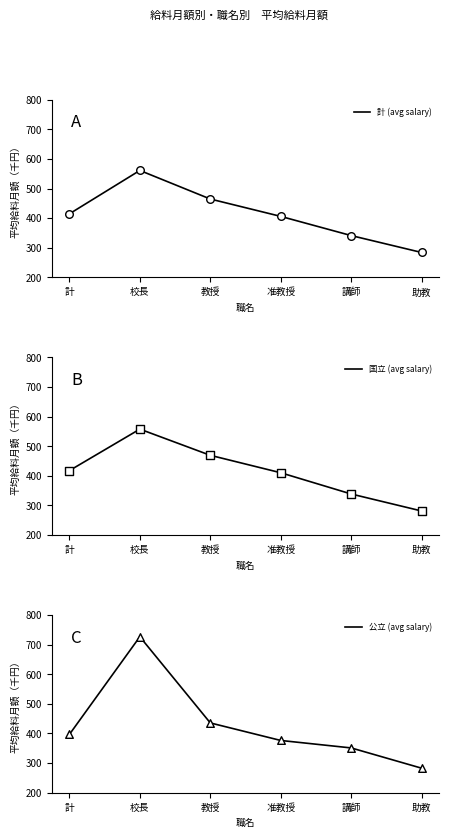

What is the total value across all series at 教授?

1369.7